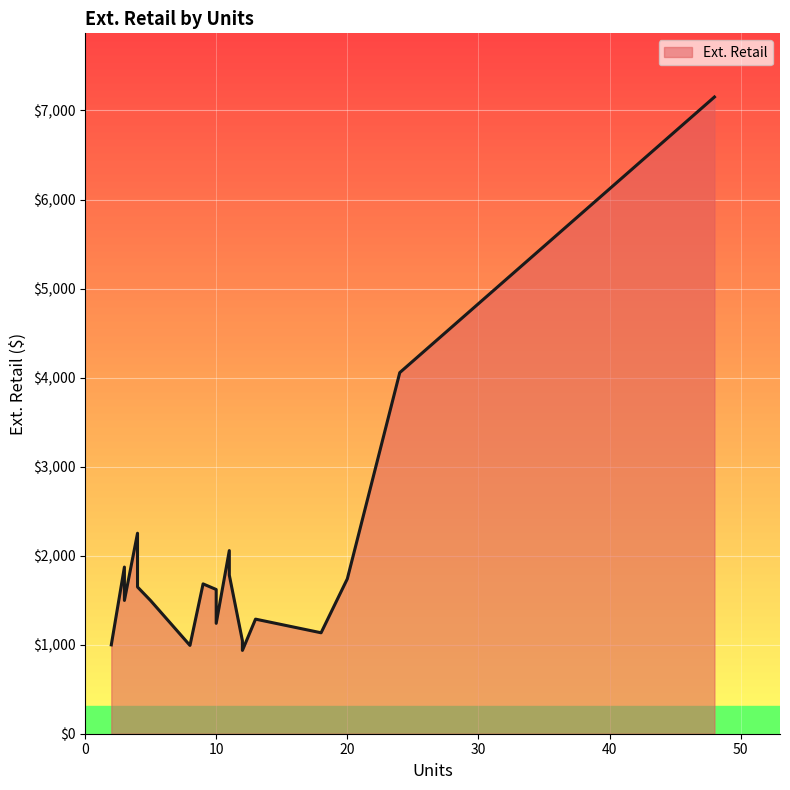

What is the label of the 16th point from the left?

18